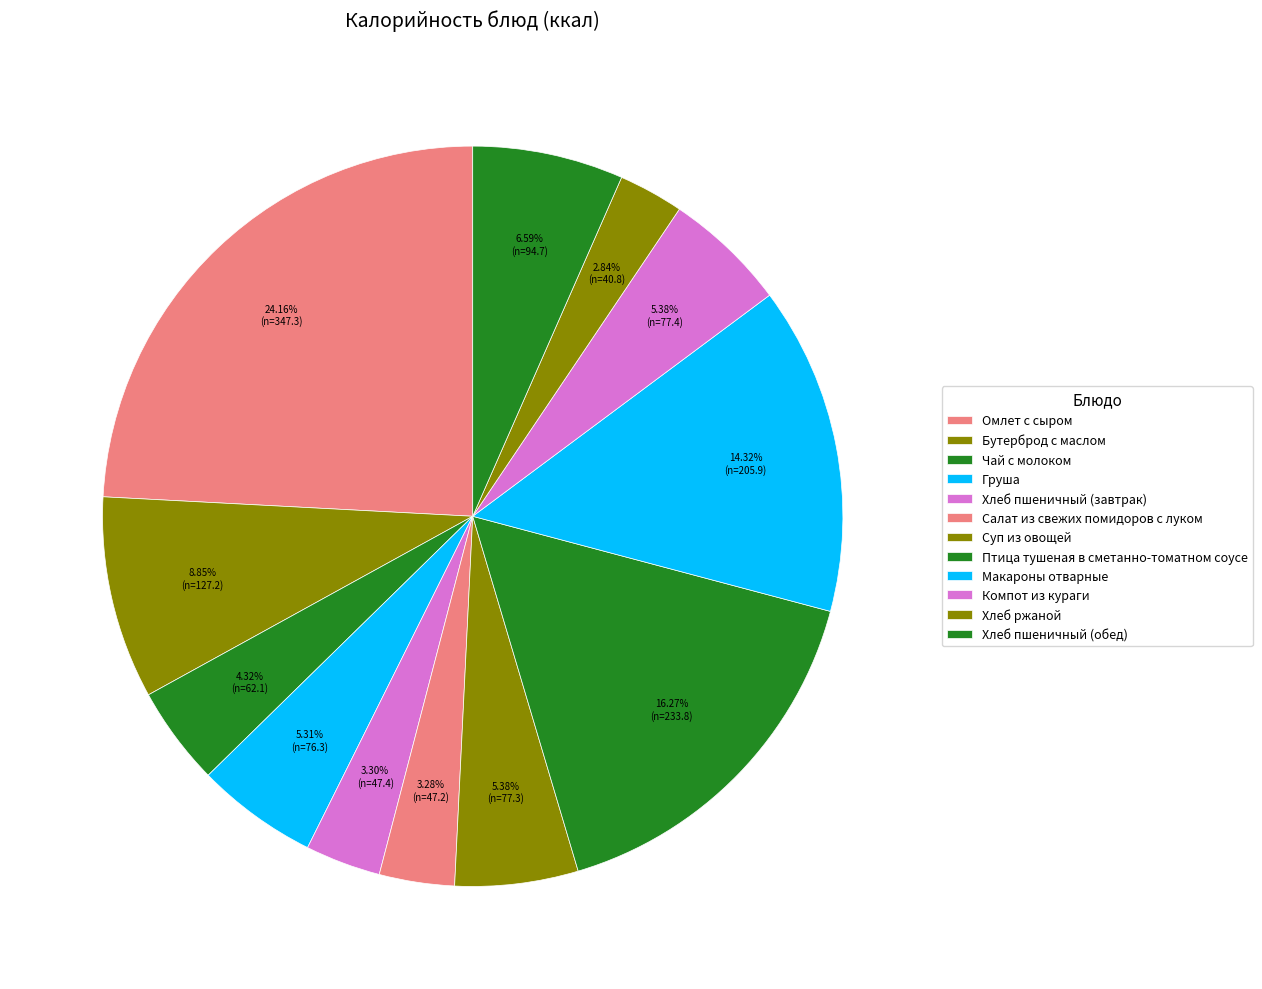

How many slices are in this pie chart?

12